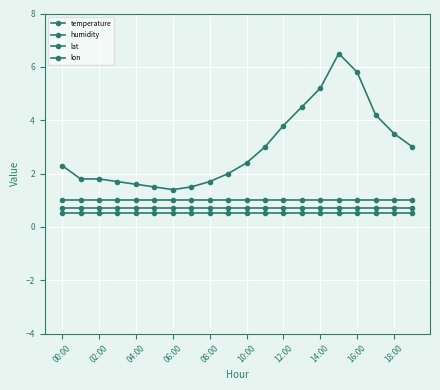

How many lines are shown in the chart?

4